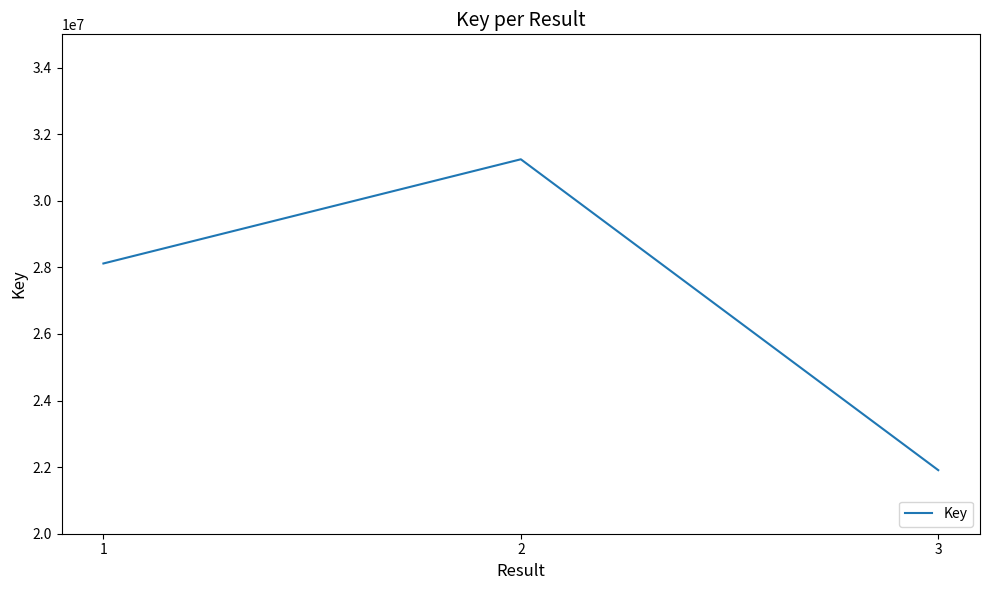

Count the number of data series in this chart.

1